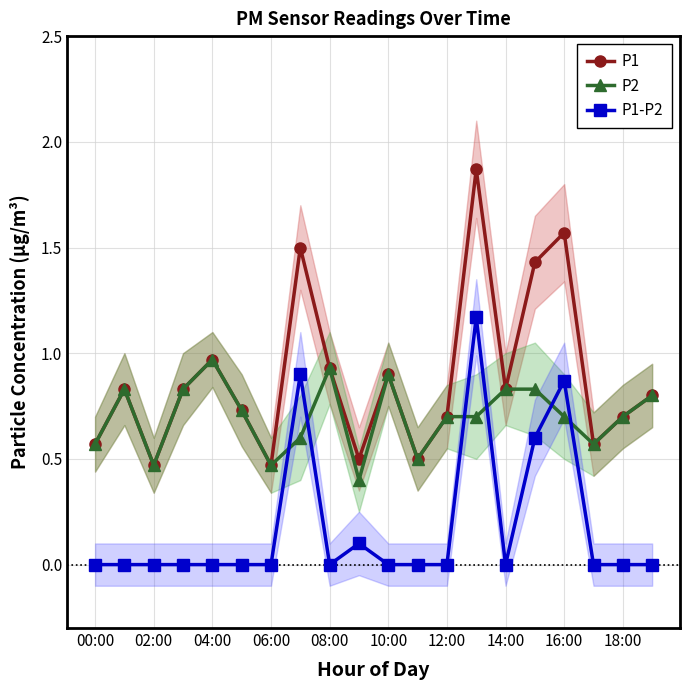

True or false: P1 has more than 0 points higher than both neighbors.

True